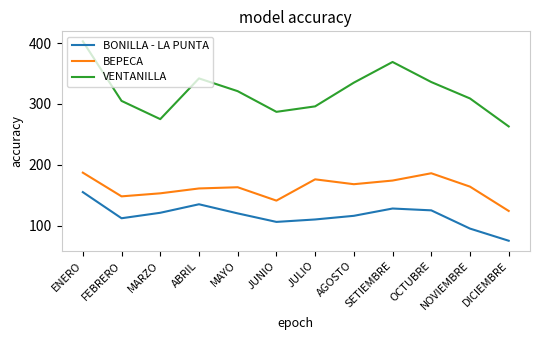

Is it true that BONILLA - LA PUNTA equals 95 at NOVIEMBRE?

True